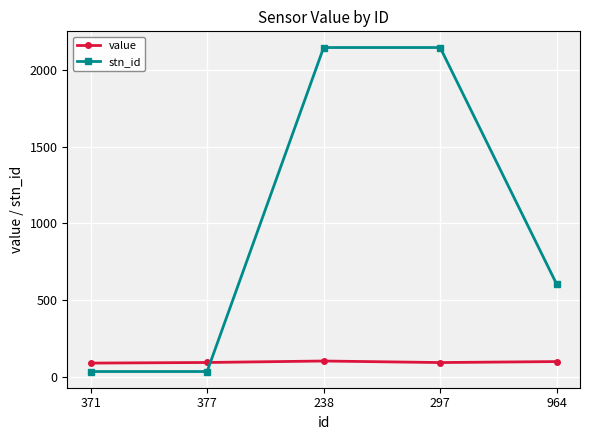

Which series has the largest range (max minus min)?

stn_id